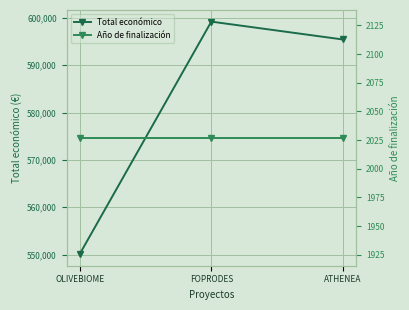

What is the label of the 1st point from the right?

ATHENEA